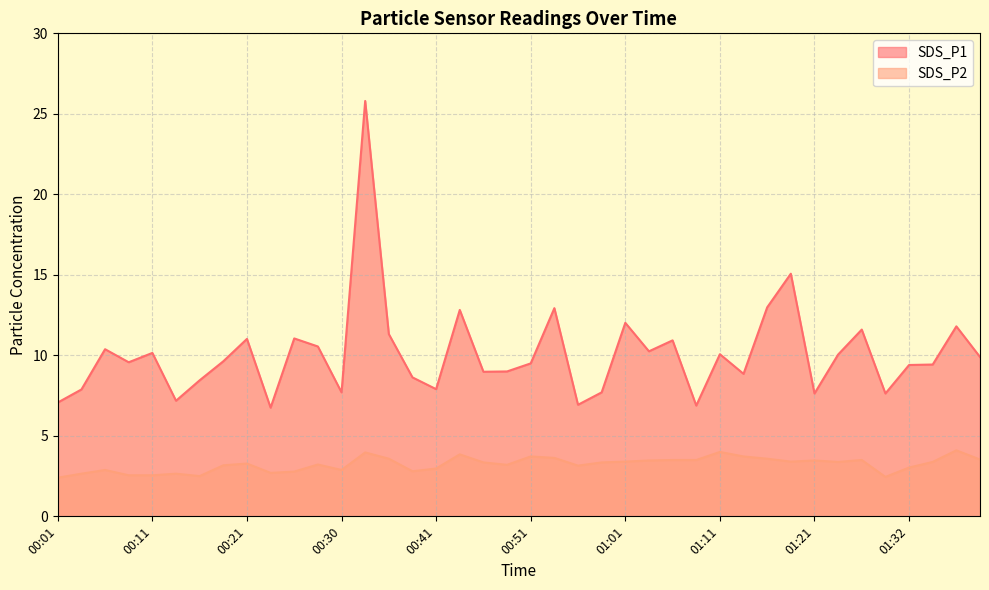

How many data points in SDS_P2 are less than 3?

13